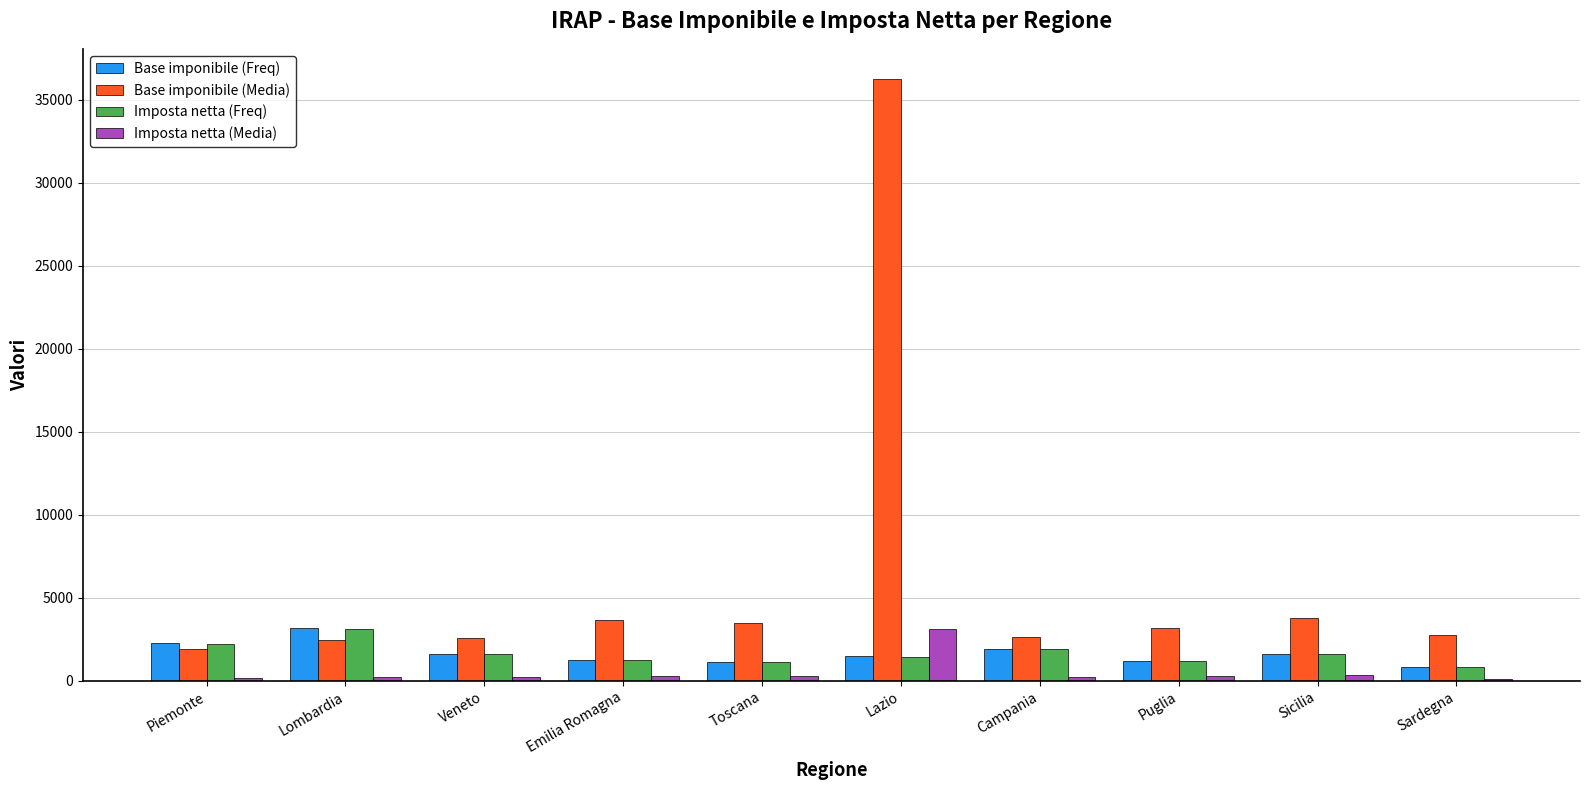

True or false: Base imponibile (Media) has a value of 1914.6 at Sicilia.

False